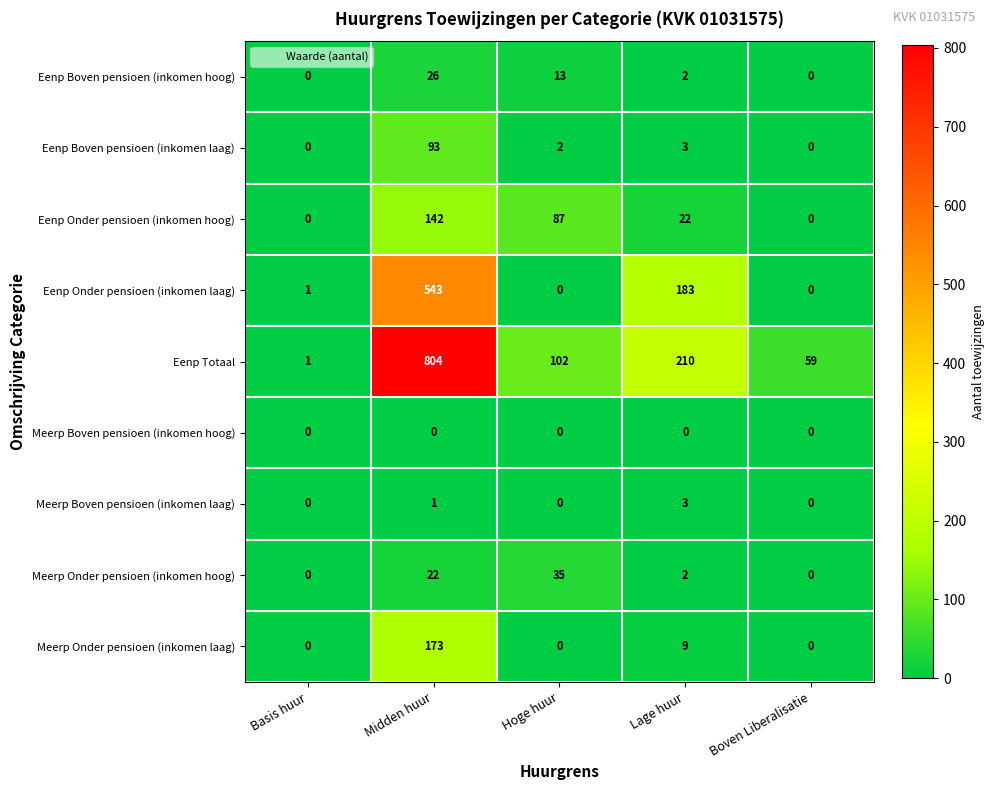

How many distinct data groups are displayed?

9